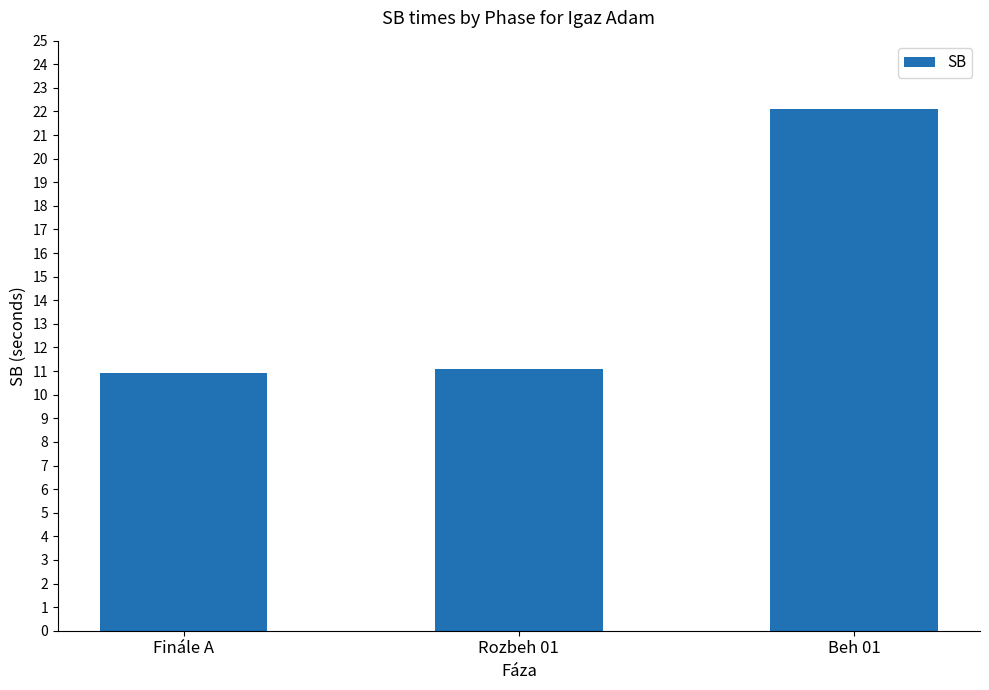

The chart shows a value of 4.5 at Beh 01. True or false?

False